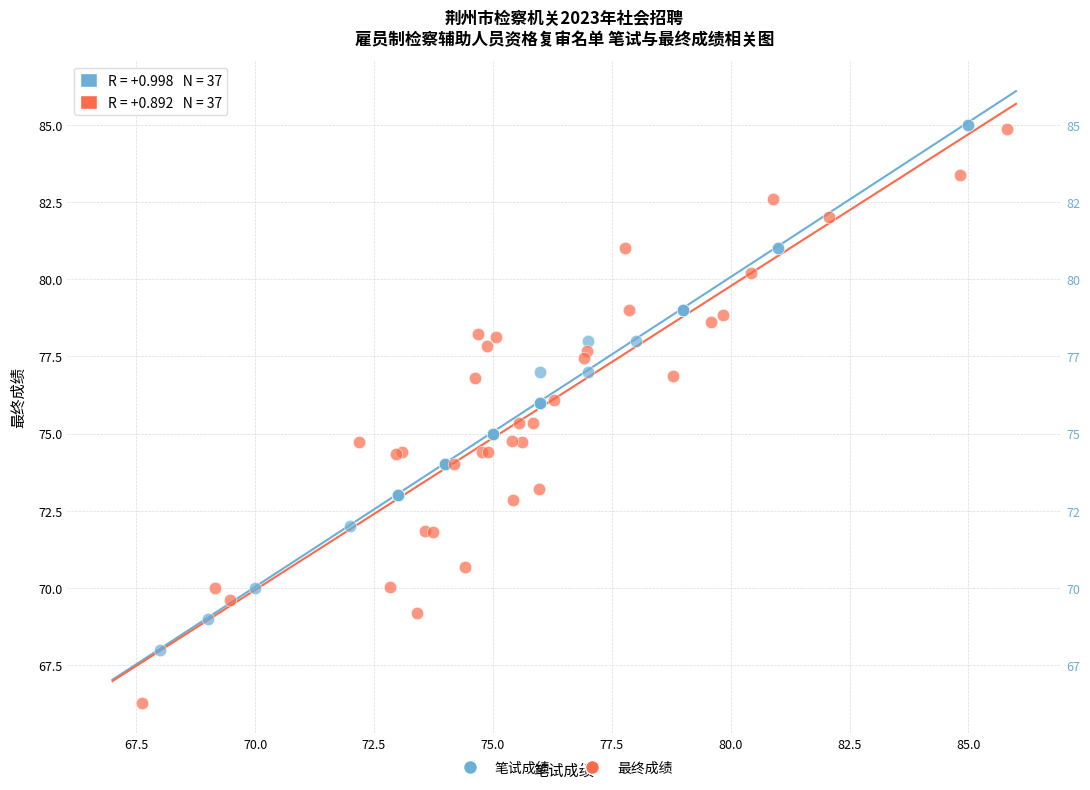

Which series reaches the minimum Y coordinate?

最终成绩